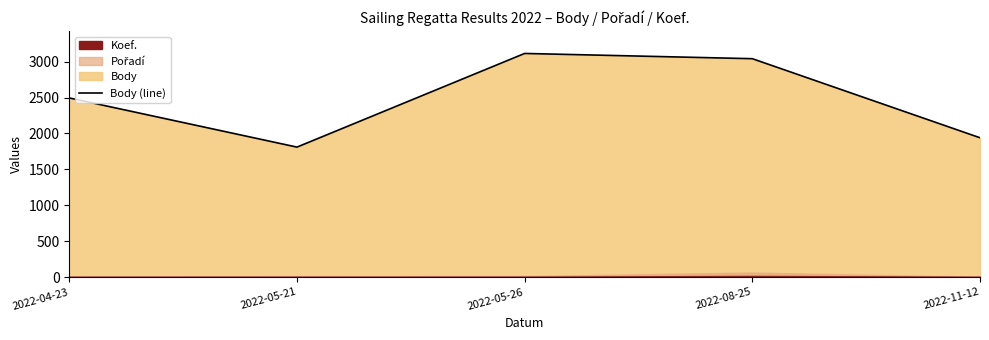

List the labels in order of value, largest first.

2022-05-26, 2022-08-25, 2022-04-23, 2022-11-12, 2022-05-21